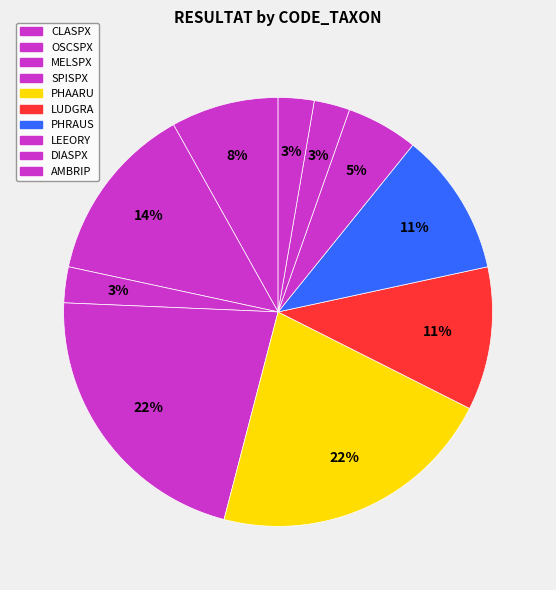

The LUDGRA slice represents 1% of the pie. True or false?

False